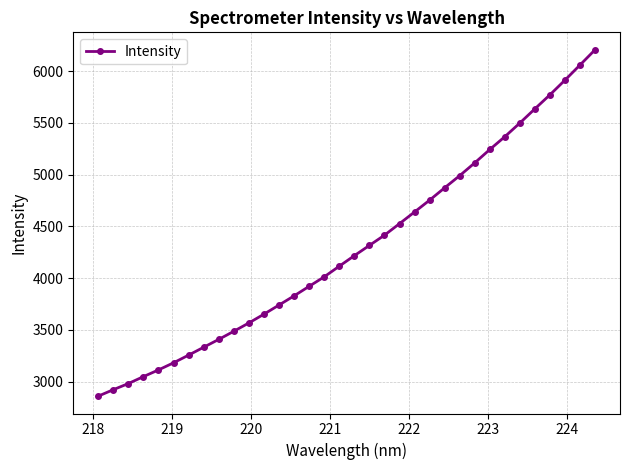

What is the average value?

4292.6